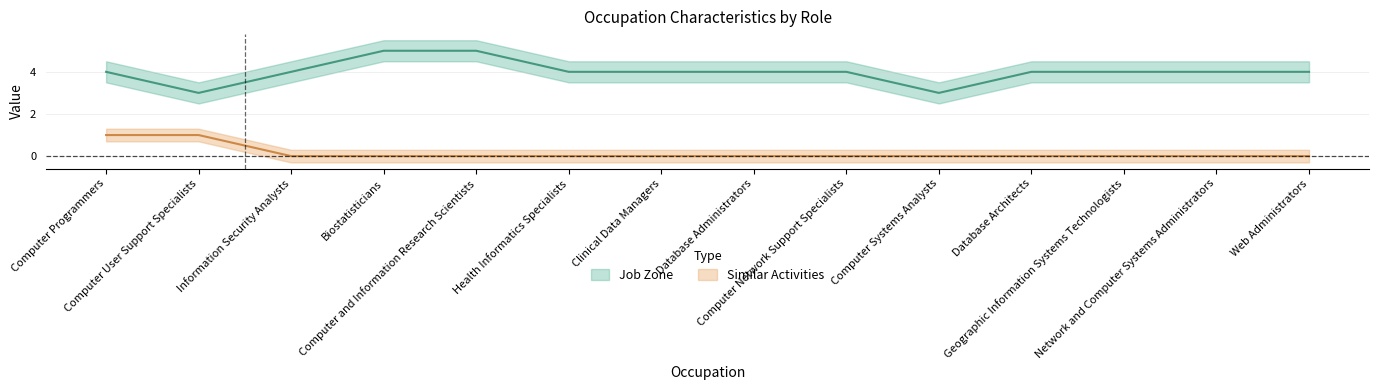

What are all the series names shown in the legend?

Job Zone, Similar Activities